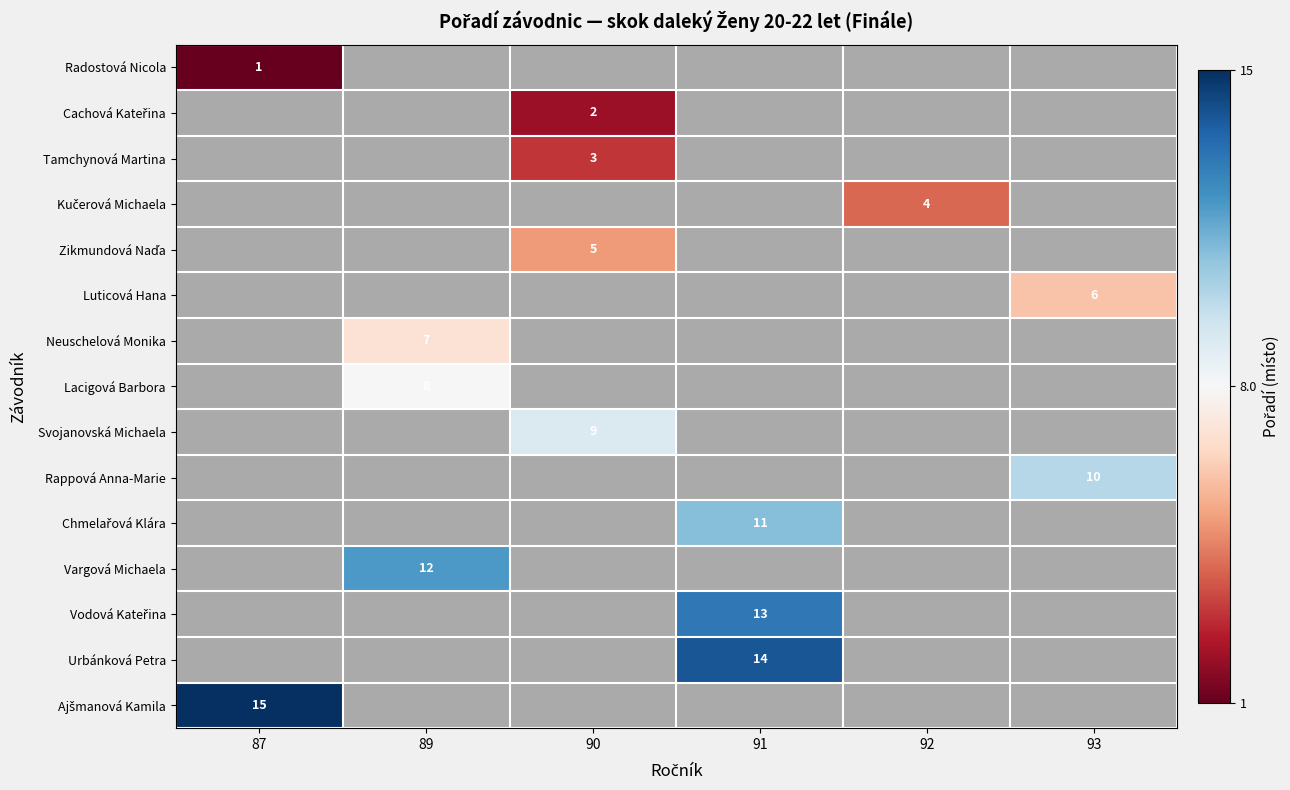

How many data points does each series have?

6